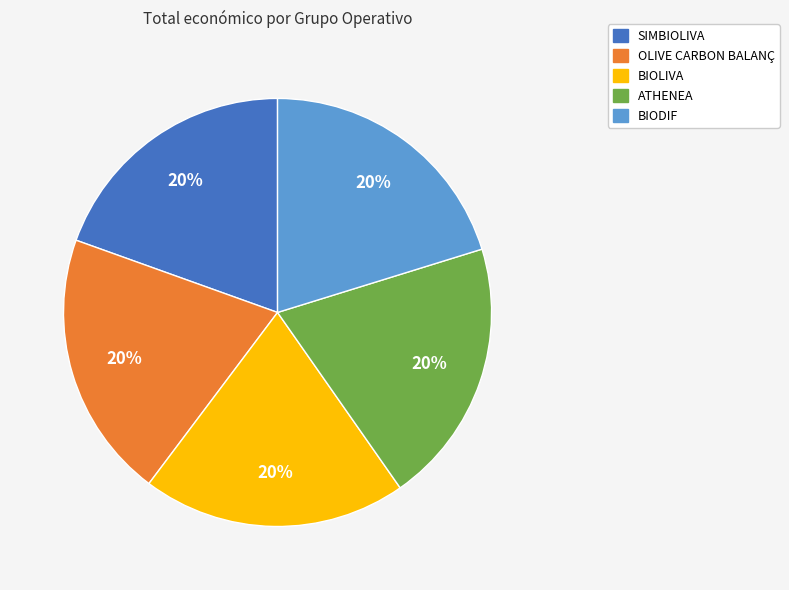

What is the ratio of the value at BIOLIVA to the value at BIODIF?

1.0